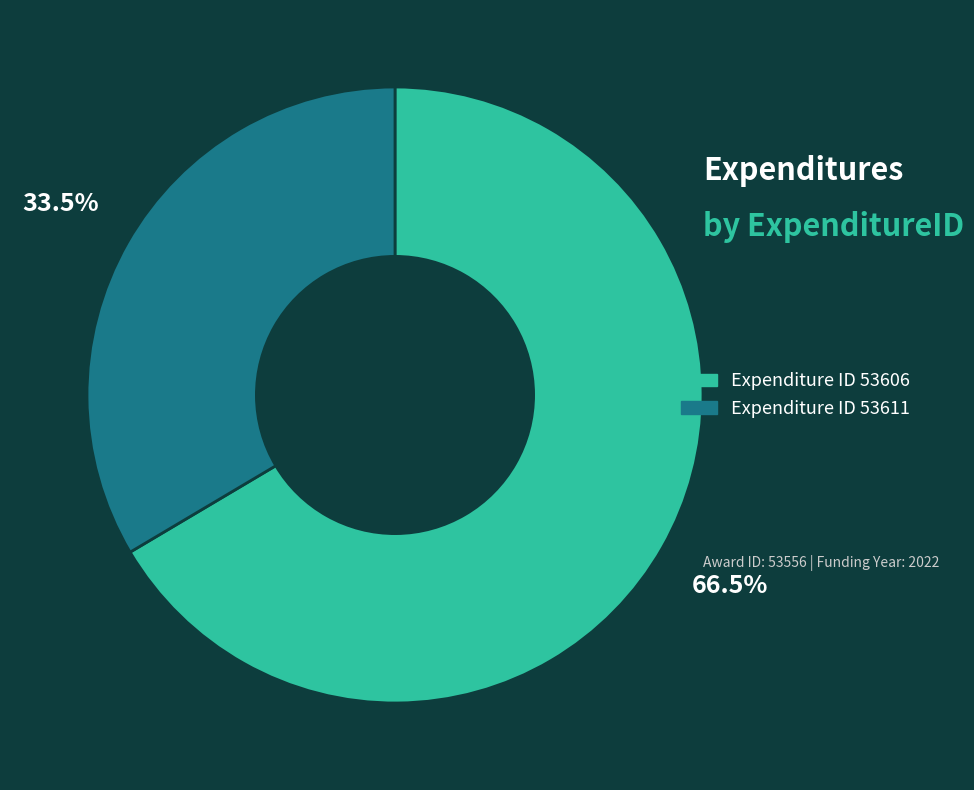

Is there a majority slice in this chart?

Yes